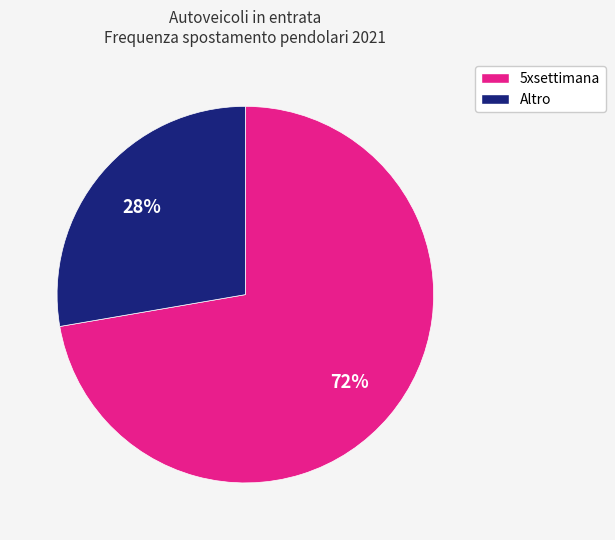

To the nearest percent, what is the average slice percentage?

50%